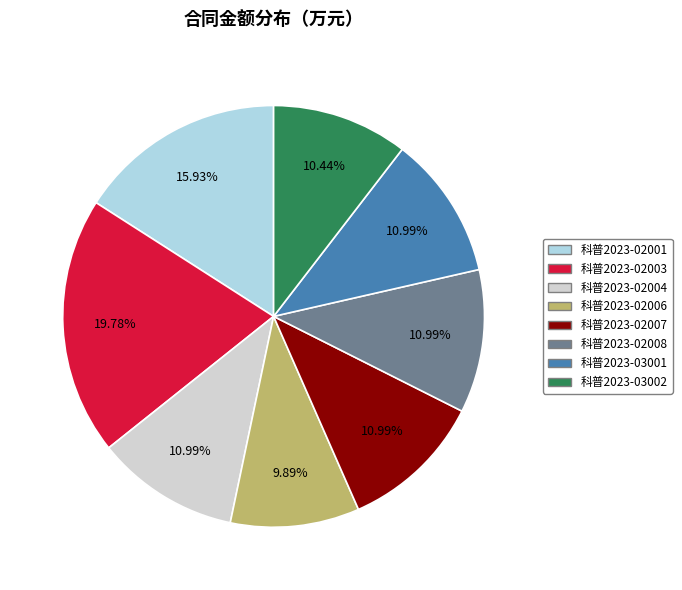

Approximately how many times larger is the value at 科普2023-02006 compared to 科普2023-02003?

0.5